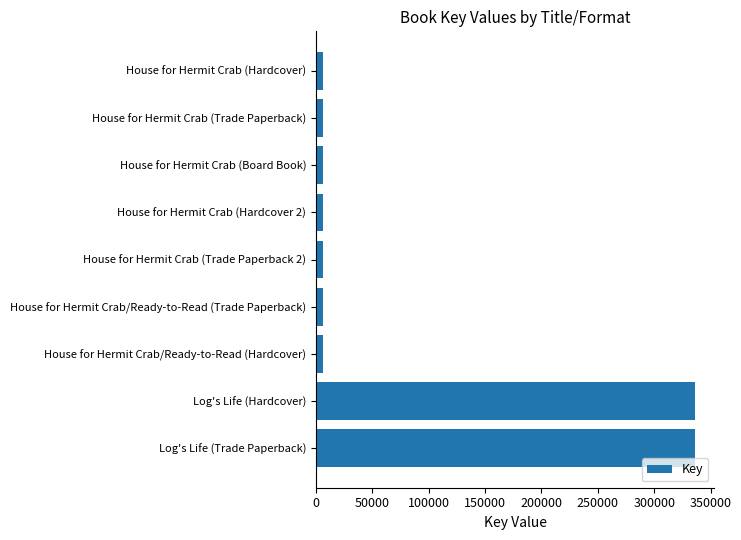

Reading top to bottom, extract all data points from this chart.

6671	6671	6671	6671	6671	6671	6671	336389	336389